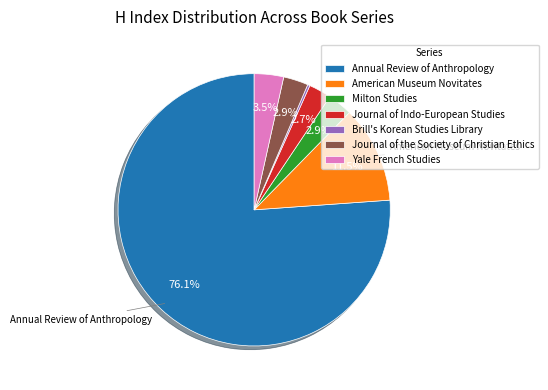

To the nearest percent, what portion does Journal of the Society of Christian Ethics represent?

3%